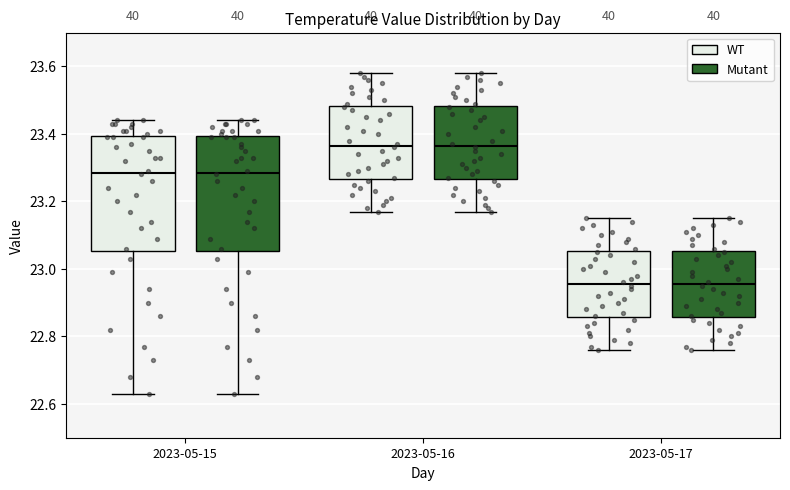

Reading left to right, read every box against the y-axis: the position of its median line, the range the box covers, and the ends of its whiskers. The values are not printed on the chart, so give them approximately, as read against the axis.

2023-05-15 (WT): median 23.28, box 23.06 to 23.40, whiskers 22.64 to 23.44
2023-05-15 (Mutant): median 23.28, box 23.06 to 23.40, whiskers 22.64 to 23.44
2023-05-16 (WT): median 23.36, box 23.26 to 23.48, whiskers 23.18 to 23.58
2023-05-16 (Mutant): median 23.36, box 23.26 to 23.48, whiskers 23.18 to 23.58
2023-05-17 (WT): median 22.96, box 22.86 to 23.06, whiskers 22.76 to 23.16
2023-05-17 (Mutant): median 22.96, box 22.86 to 23.06, whiskers 22.76 to 23.16